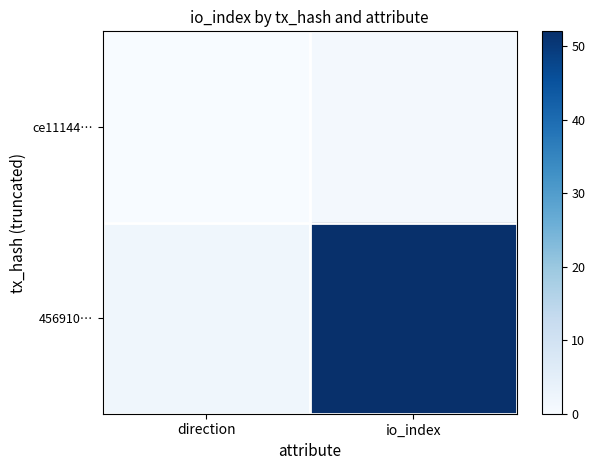

List the series in order of their overall mean, highest first.

456910…, ce11144…